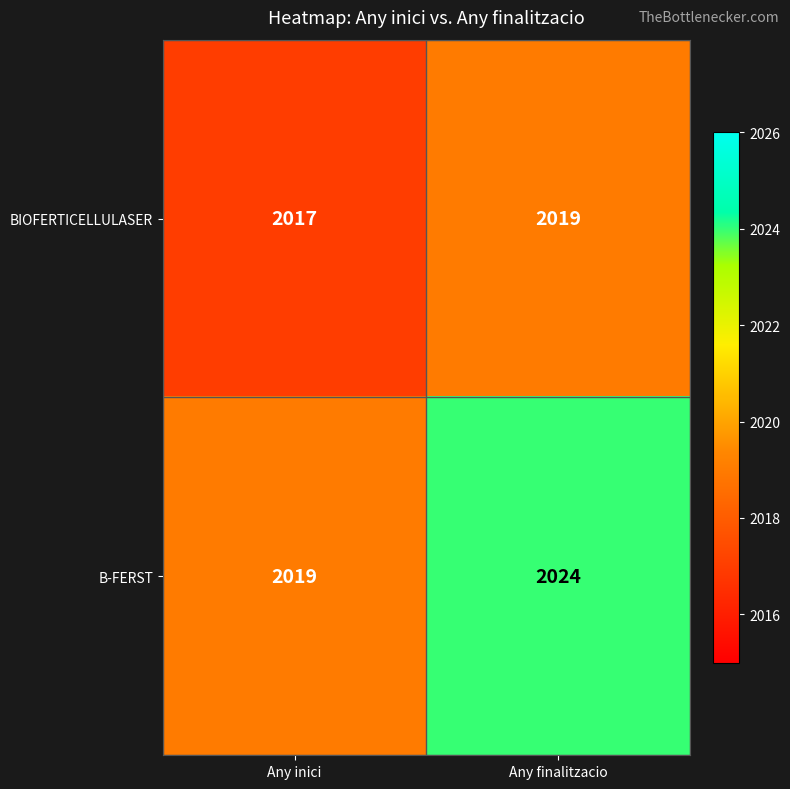

Which series changed the most between Any inici and Any finalitzacio?

B-FERST